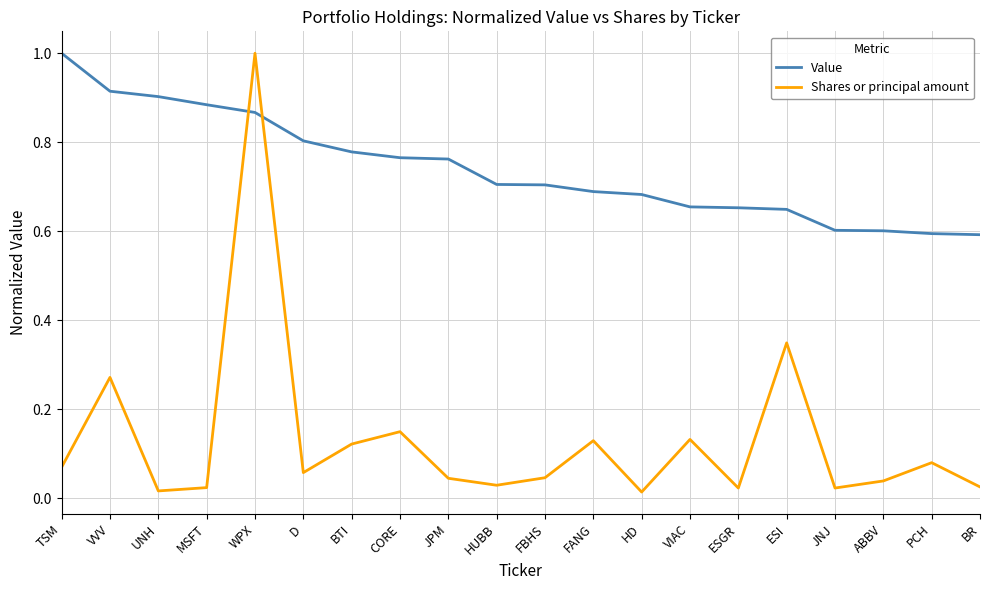

Count the Value values in the range 0 to 1.

20